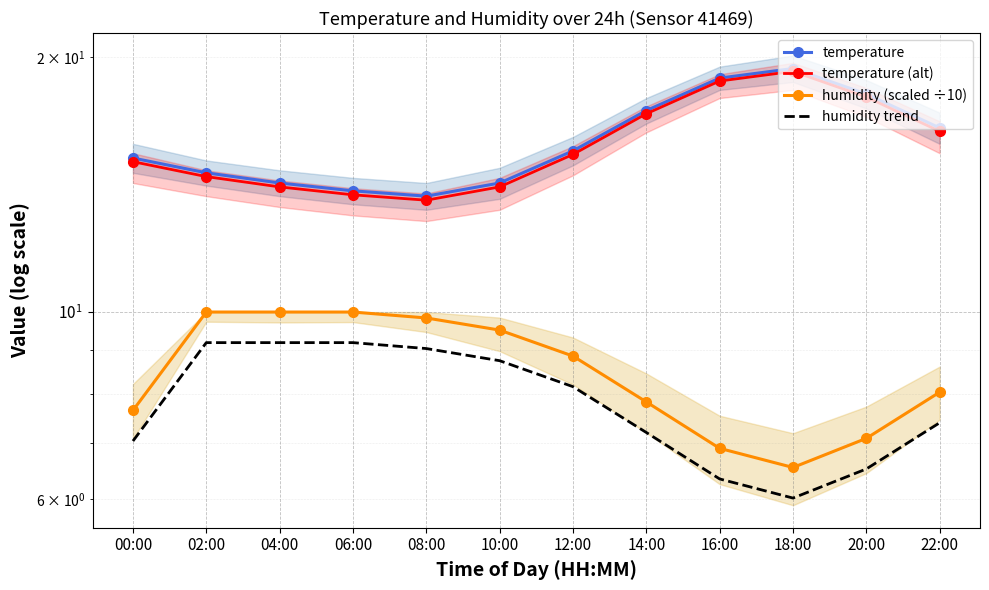

Where is the first local maximum for temperature?

18:00